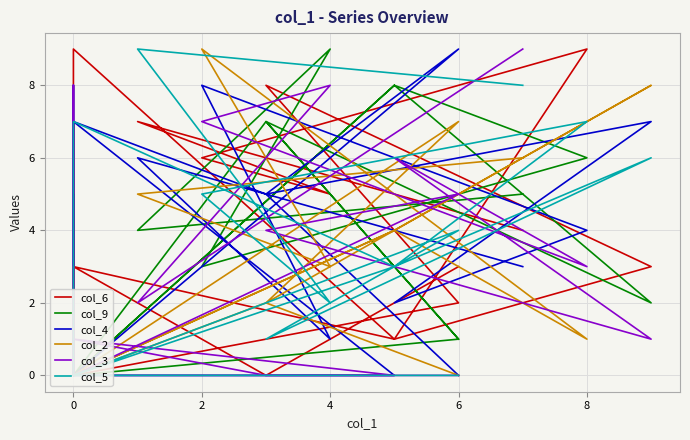

The col_9 series shows 1 at 6. True or false?

False